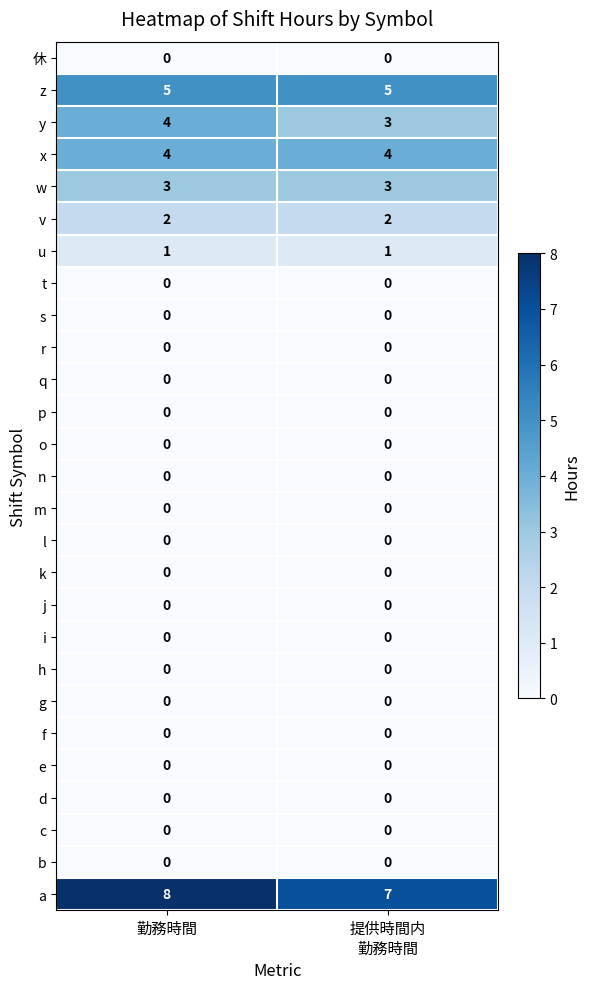

The c series shows 0 at 勤務時間. True or false?

True